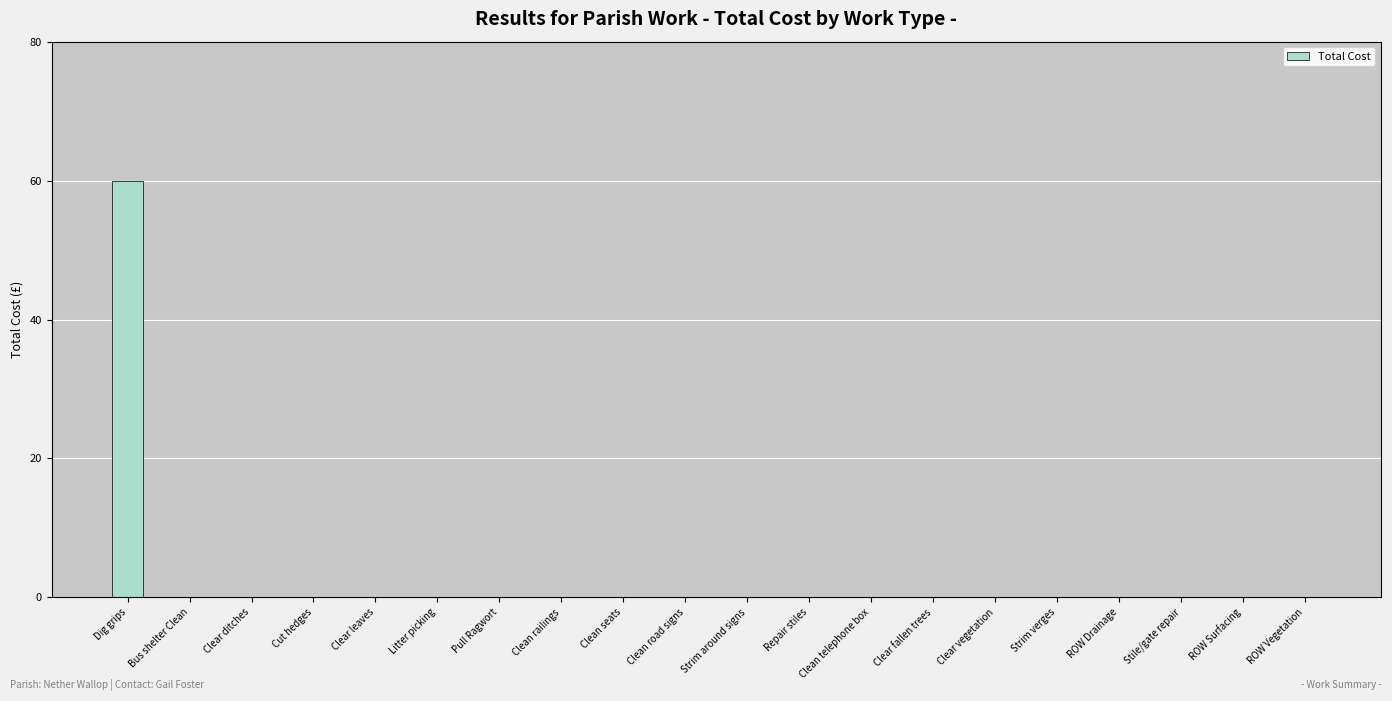

The chart shows a value of 0 at Clear vegetation. True or false?

True